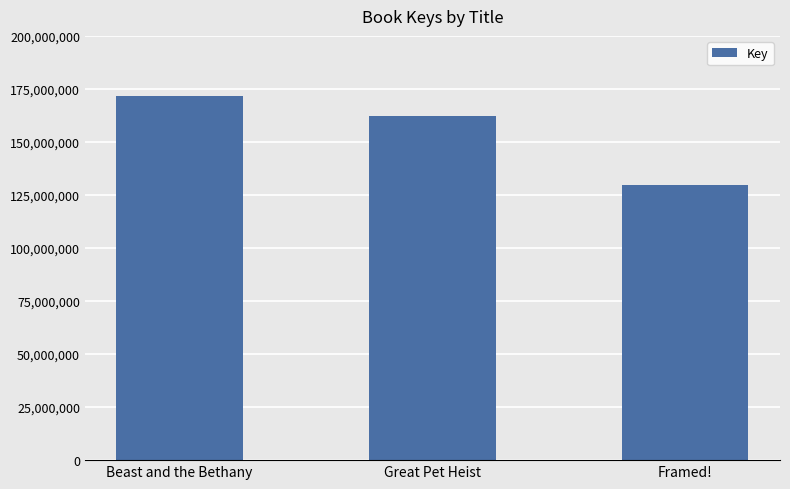

Read the value at Beast and the Bethany, to the nearest 50.

171810350